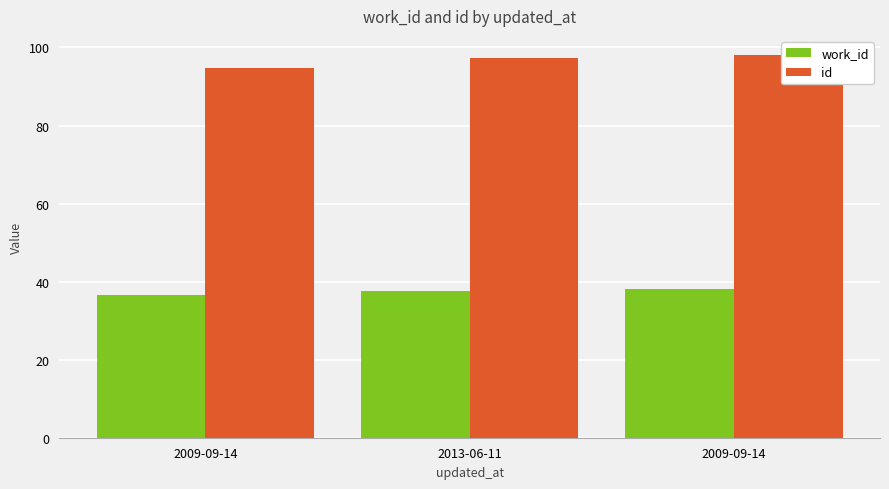

Which series has the largest total across all categories?

id